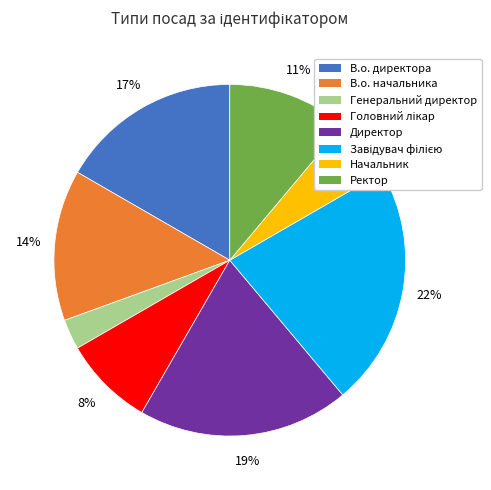

To the nearest percent, what is the average slice percentage?

12%